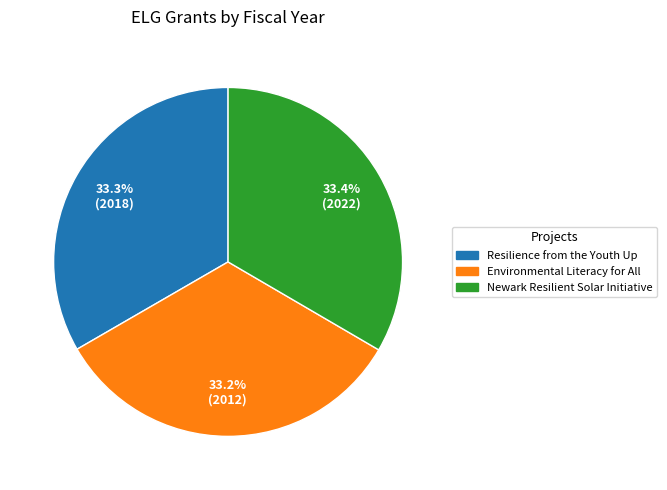

What is the total percentage of Environmental Literacy for All and Resilience from the Youth Up?

66.6%